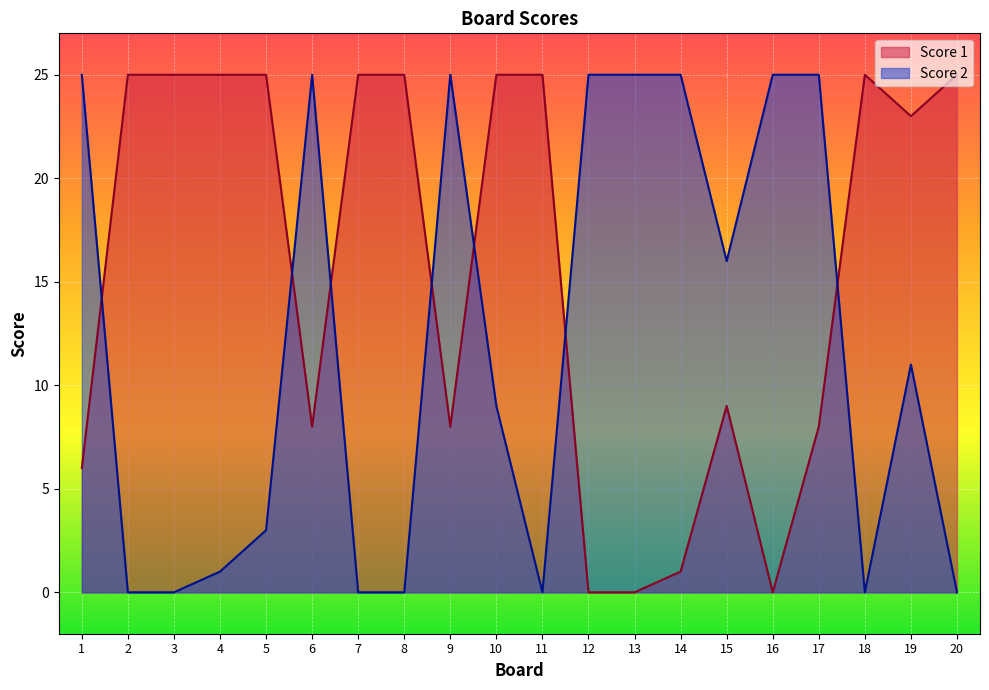

How many positive values does the Score 1 series have?

17